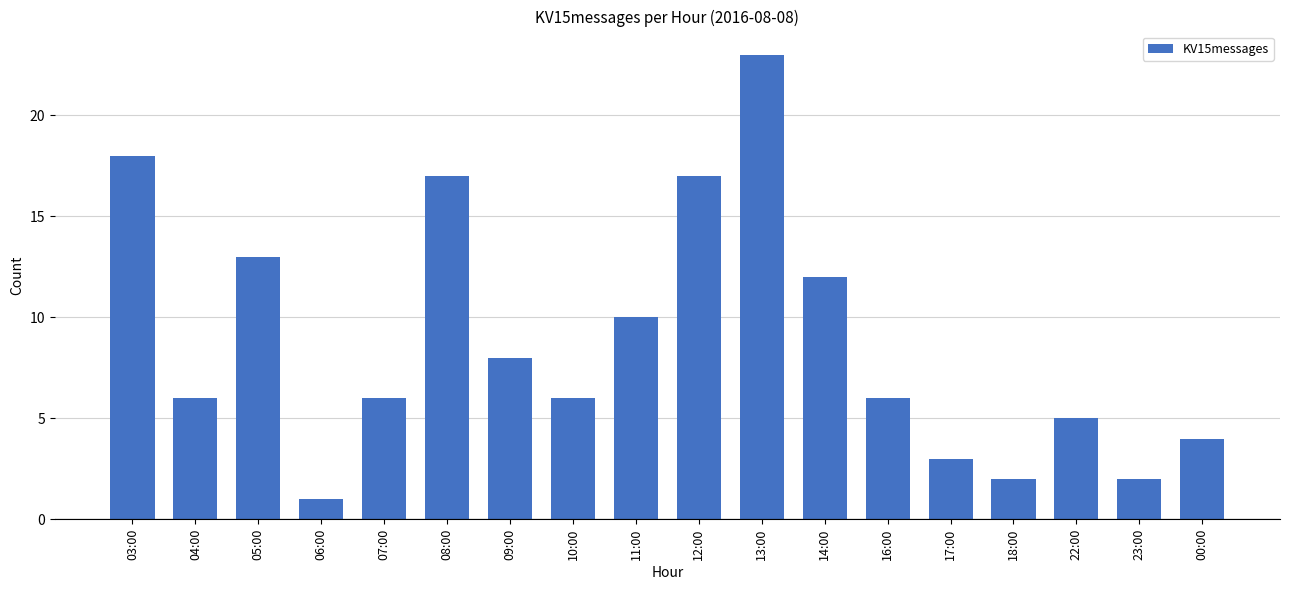

Read the value at 12:00.

17